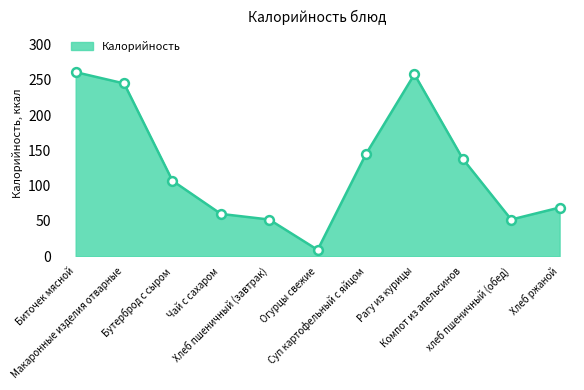

What is the ratio of the value at Хлеб пшеничный (завтрак) to the value at Компот из апельсинов?

0.4